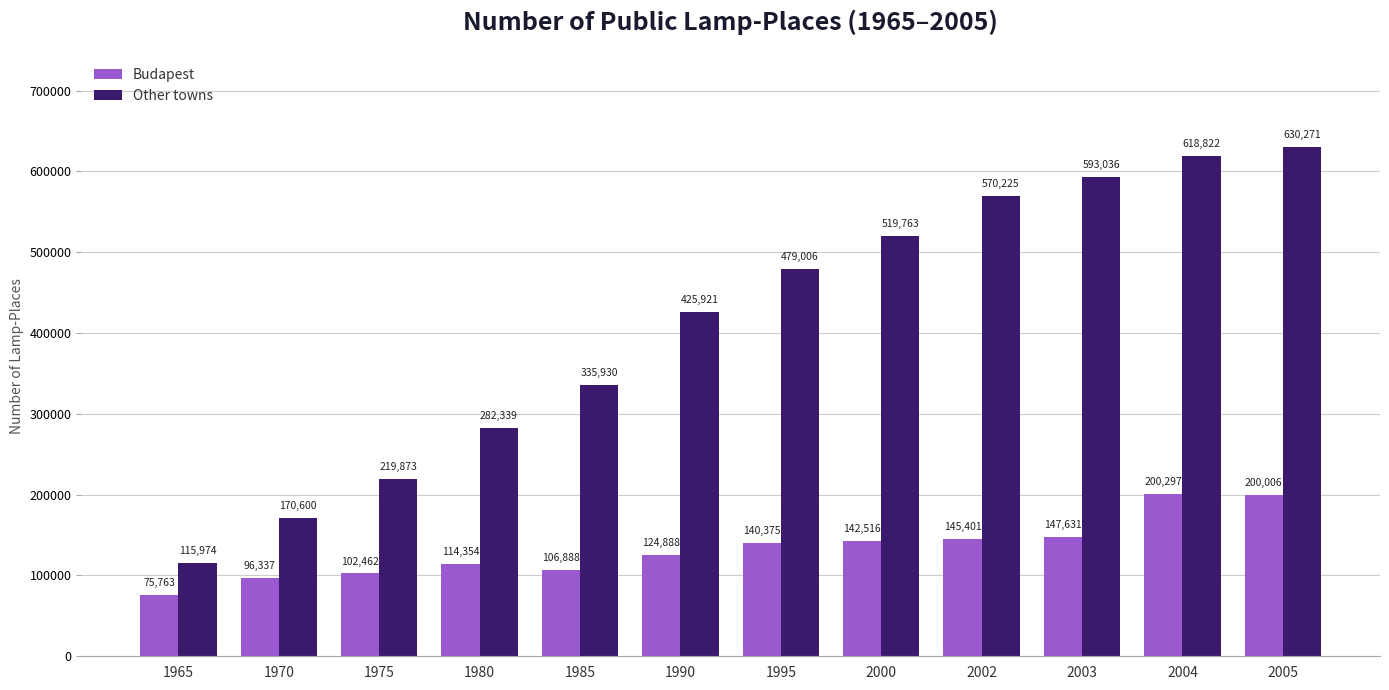

What is the value of the Budapest bar at the 9th from the left?

145401